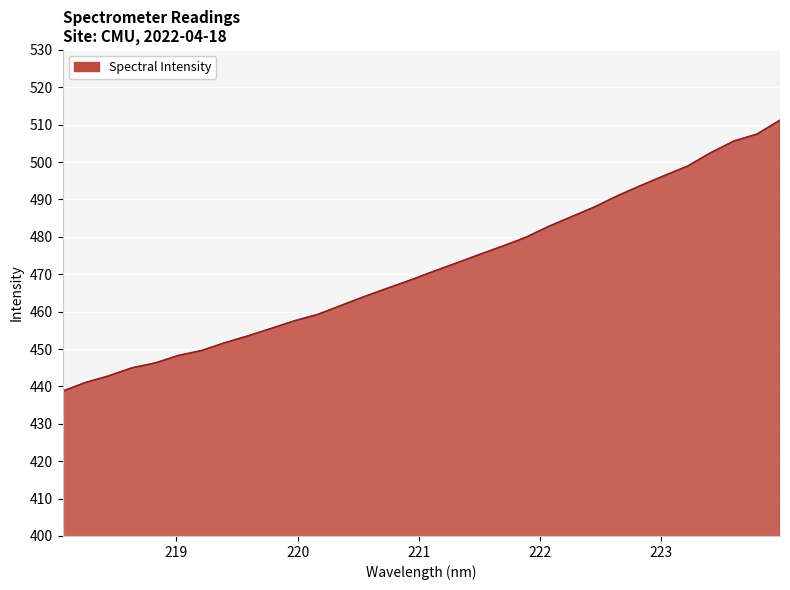

Reading right to left, what are all the values shown in this chart?

511.2	507.5	505.6	502.5	498.9	496.4	493.8	491.1	488.1	485.4	482.8	479.9	477.5	475.3	473.0	470.7	468.4	466.2	464.0	461.6	459.2	457.5	455.5	453.5	451.7	449.6	448.3	446.3	445.0	442.8	441.1	438.7